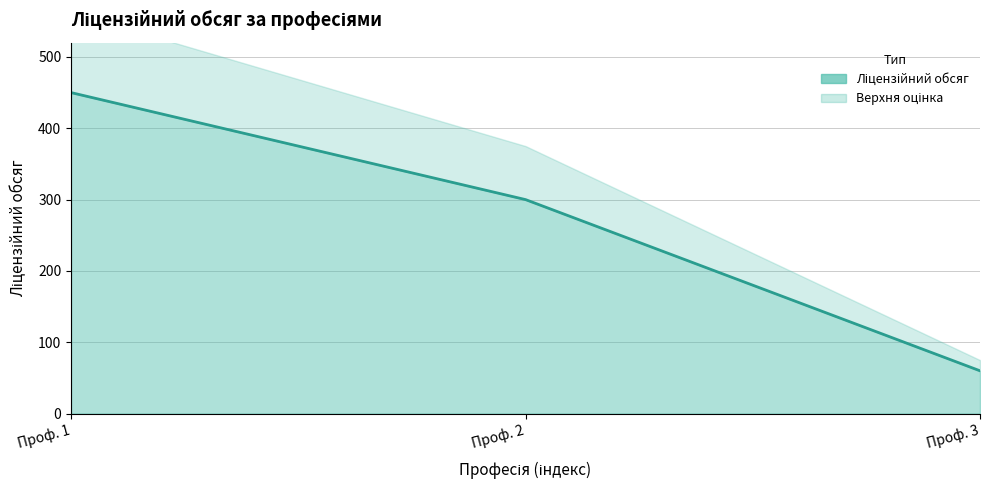

What is the difference between the second highest and minimum values?

240